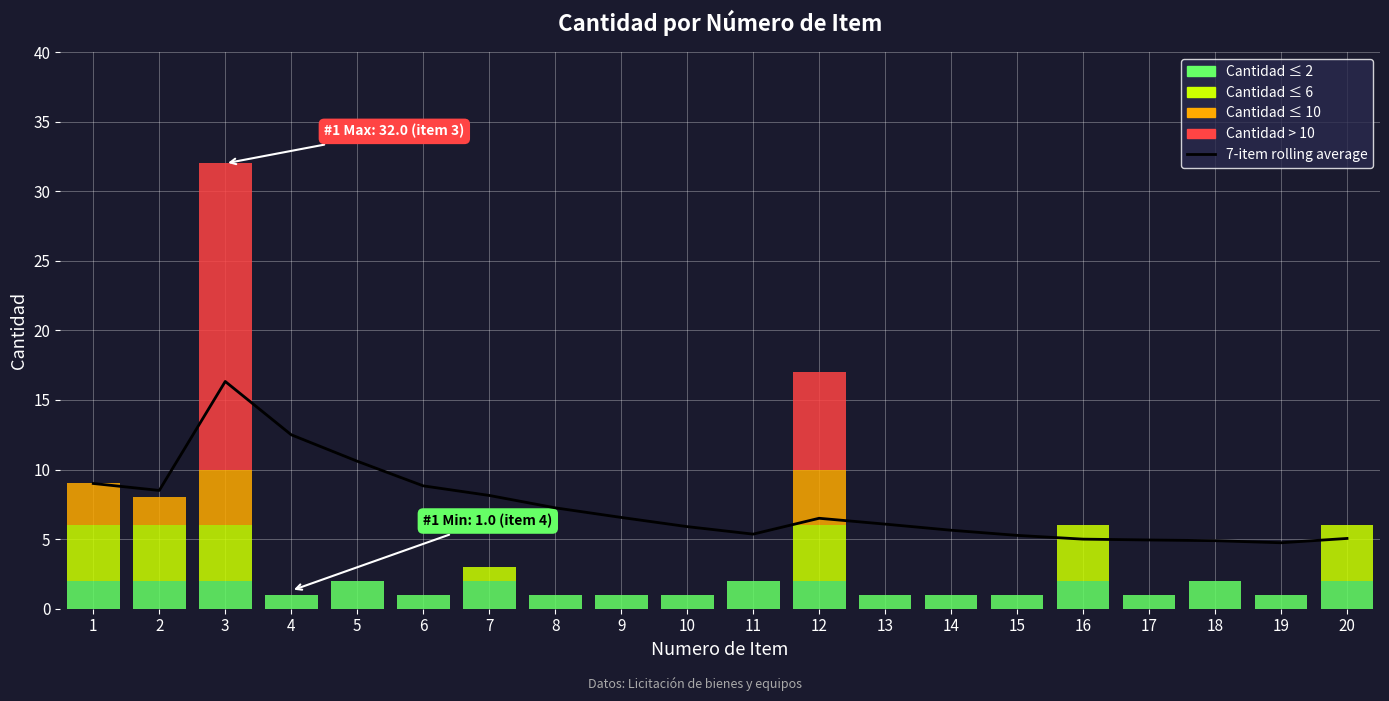

Reading left to right, list all the values displayed in this chart.

1=9.0	2=8.5	3=16.3	4=12.5	5=10.6	6=8.8	7=8.1	8=7.2	9=6.6	10=5.9	11=5.4	12=6.5	13=6.1	14=5.6	15=5.3	16=5.0	17=4.9	18=4.9	19=4.7	20=5.0